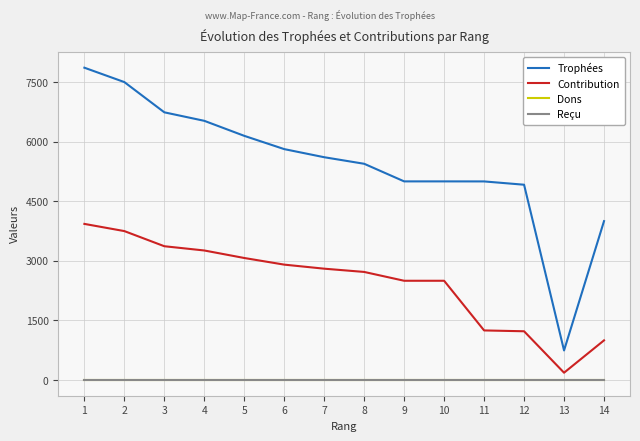

Is this an area chart (filled region under the line)?

No